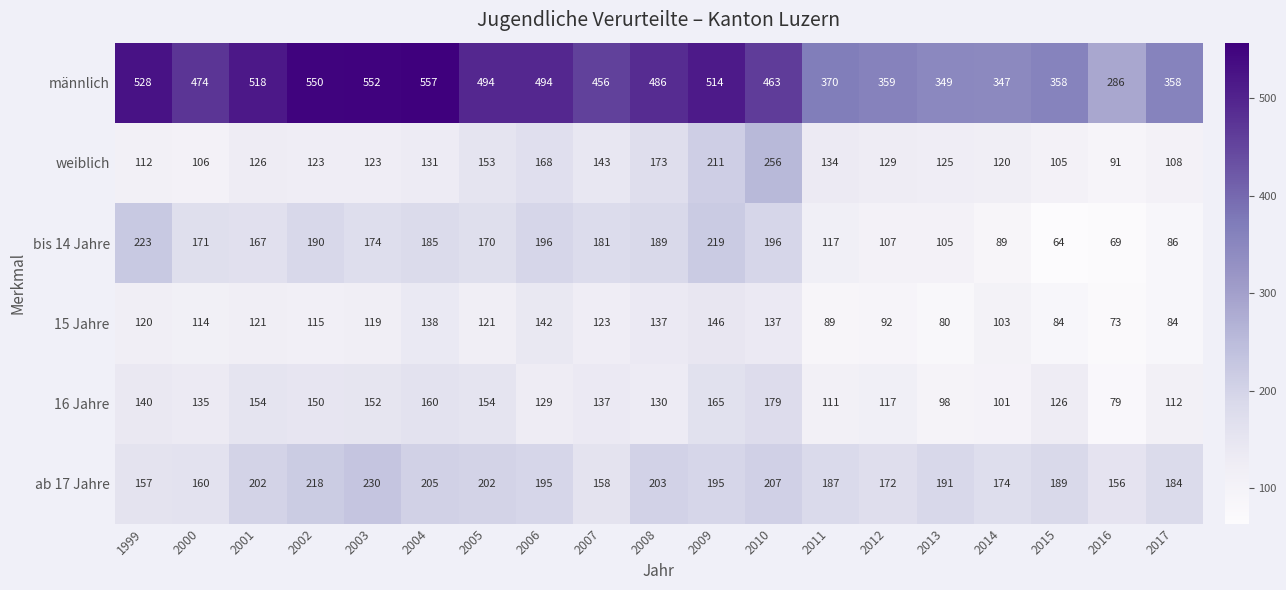

What is the spread (max minus min) of values at 2013?

269